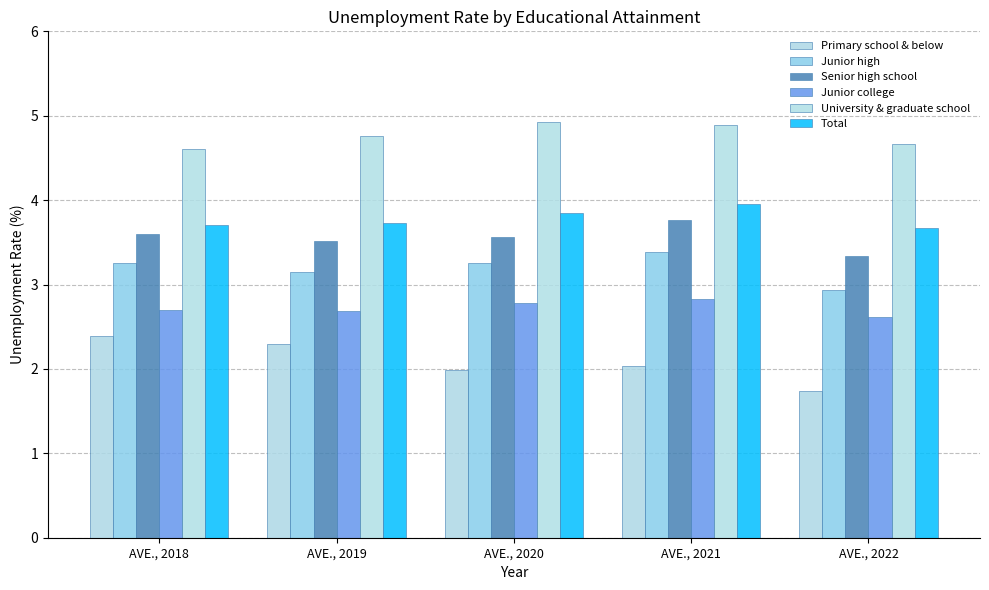

What is the minimum value for Total?

3.7